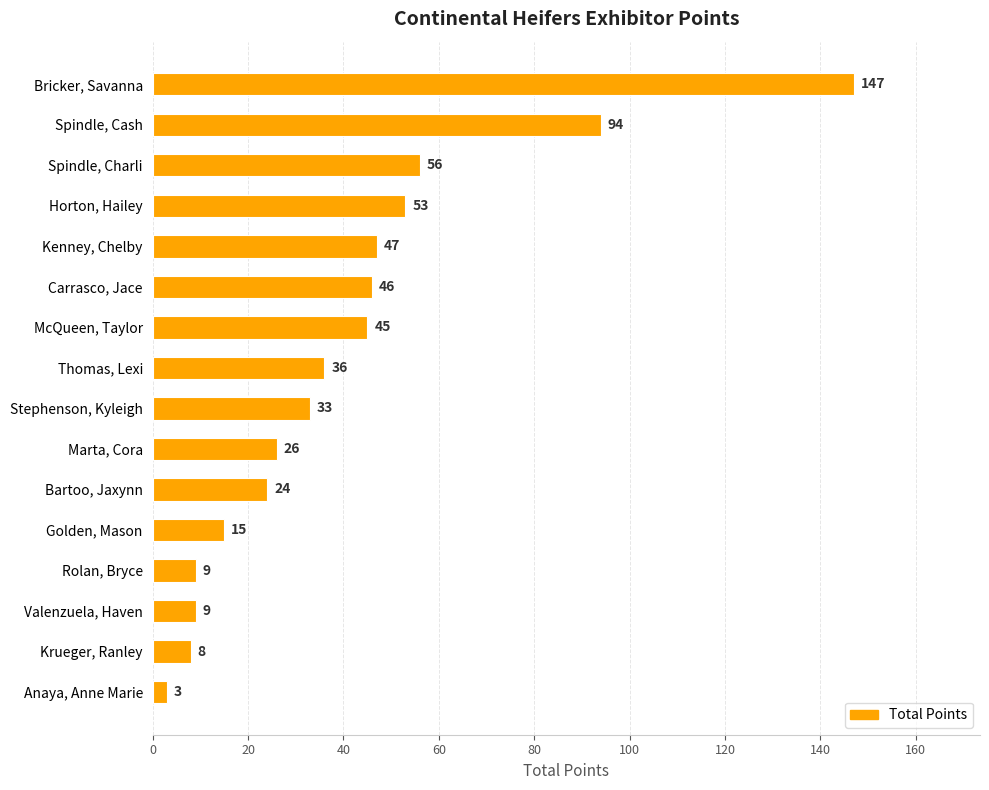

What is the smallest value displayed?

3